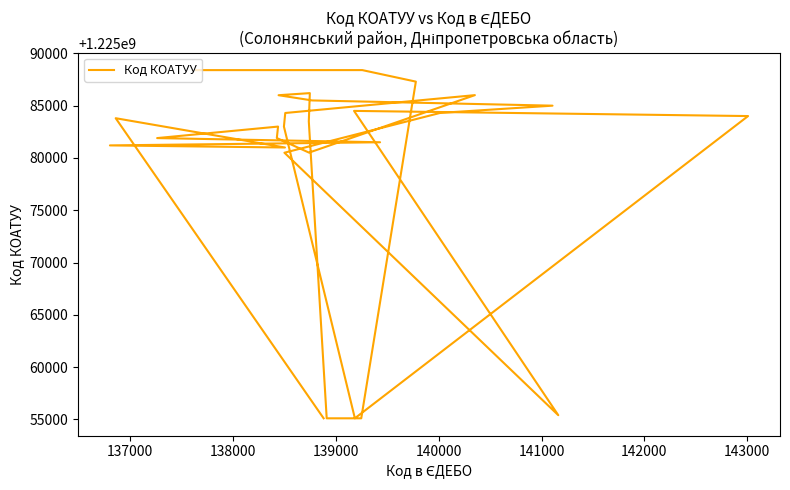

What is the difference between the maximum and minimum values?

33303